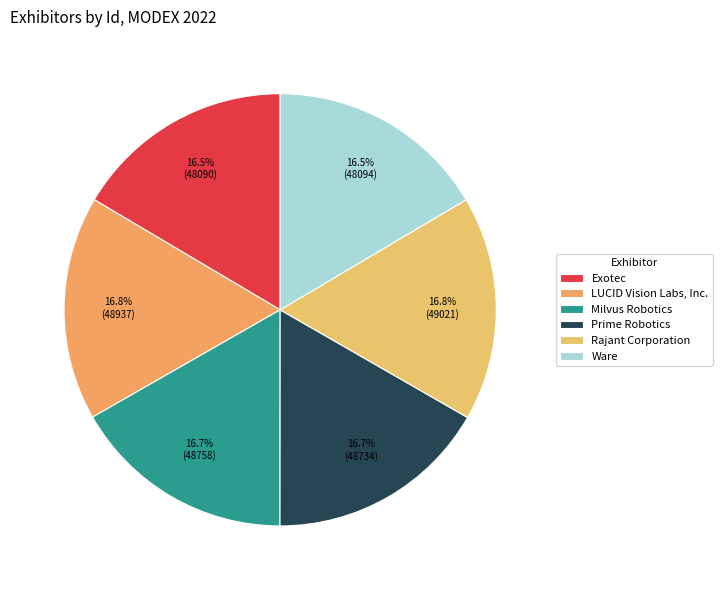

What percentage is the Rajant Corporation slice, to the nearest percent?

17%